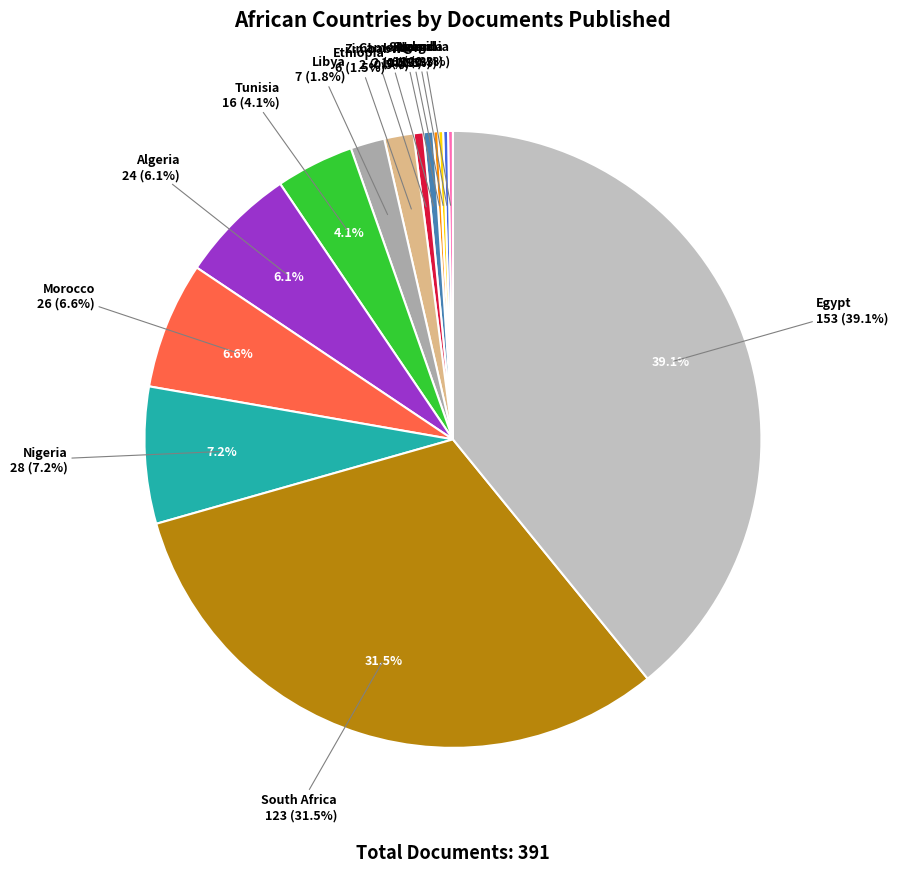

What is the change in value from Tunisia to South Africa?

+107